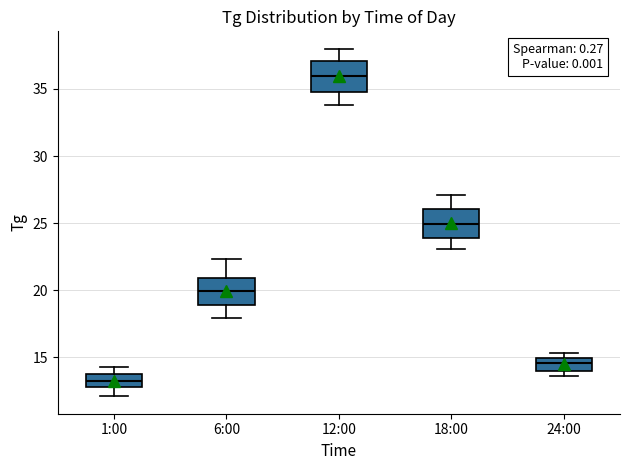

Which box has the highest median line?

12:00